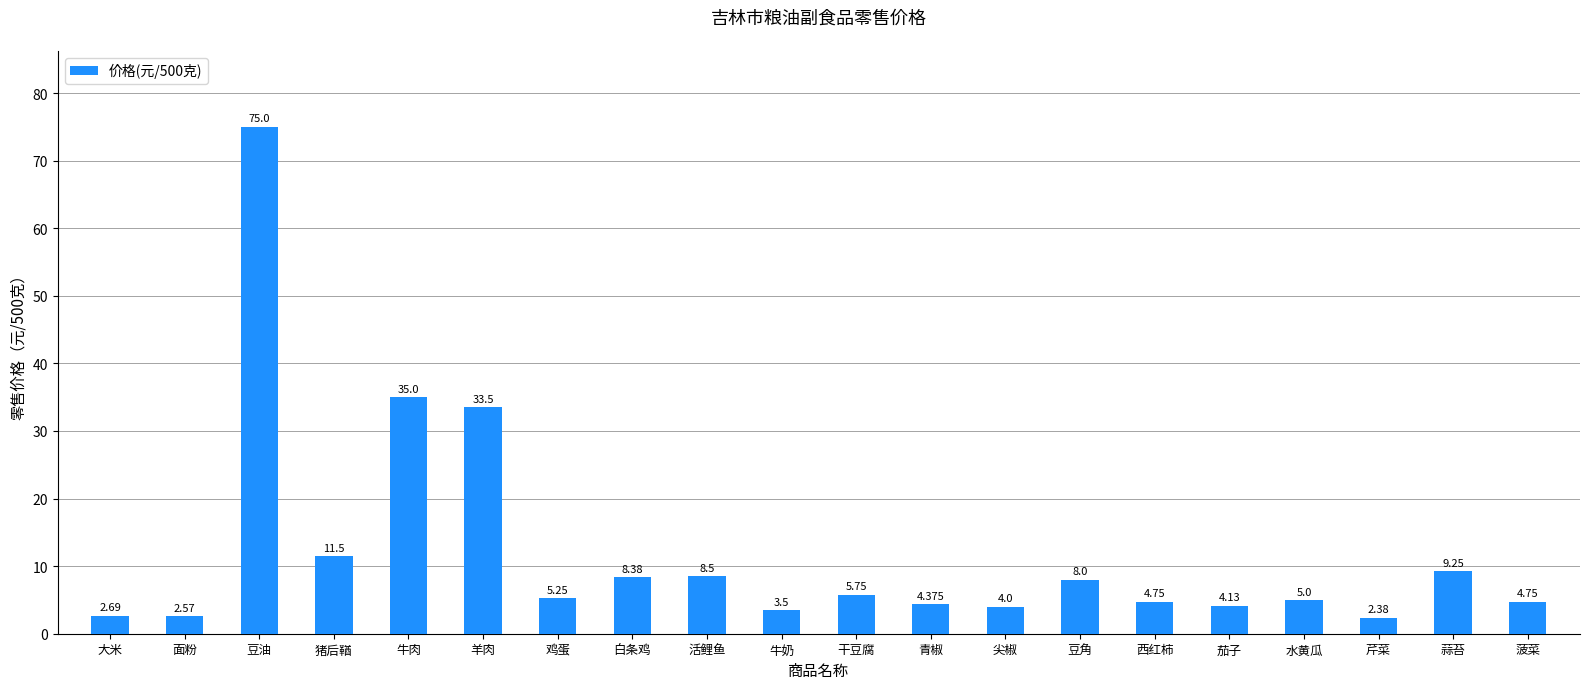

Between 面粉 and 西红柿, which is larger?

西红柿